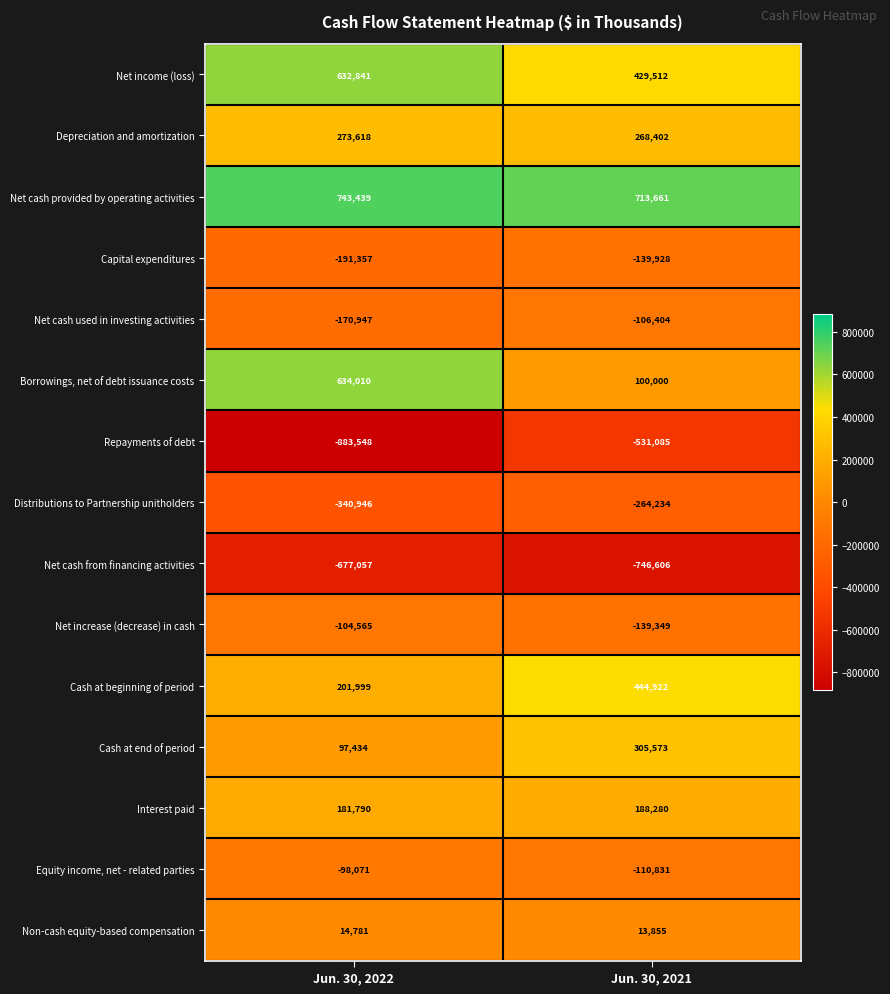

How many categories are shown in the chart?

2